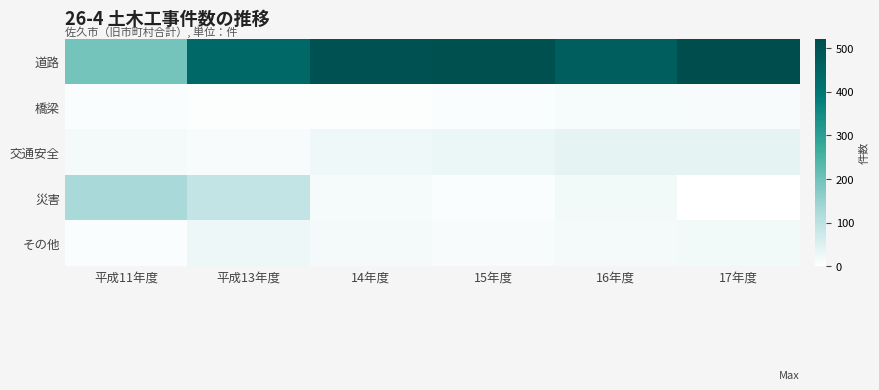

Rank the series by their maximum value, from highest to lowest.

道路, 災害, 交通安全, その他, 橋梁